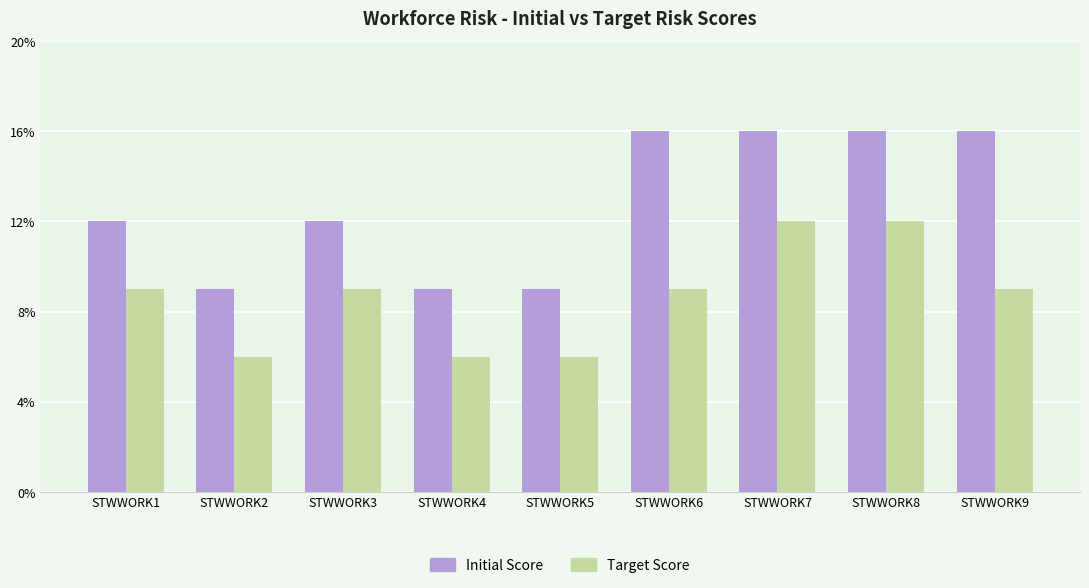

Reading right to left, transcribe all the data shown in this chart.

Initial Score: STWWORK9=16	STWWORK8=16	STWWORK7=16	STWWORK6=16	STWWORK5=9	STWWORK4=9	STWWORK3=12	STWWORK2=9	STWWORK1=12
Target Score: STWWORK9=9	STWWORK8=12	STWWORK7=12	STWWORK6=9	STWWORK5=6	STWWORK4=6	STWWORK3=9	STWWORK2=6	STWWORK1=9